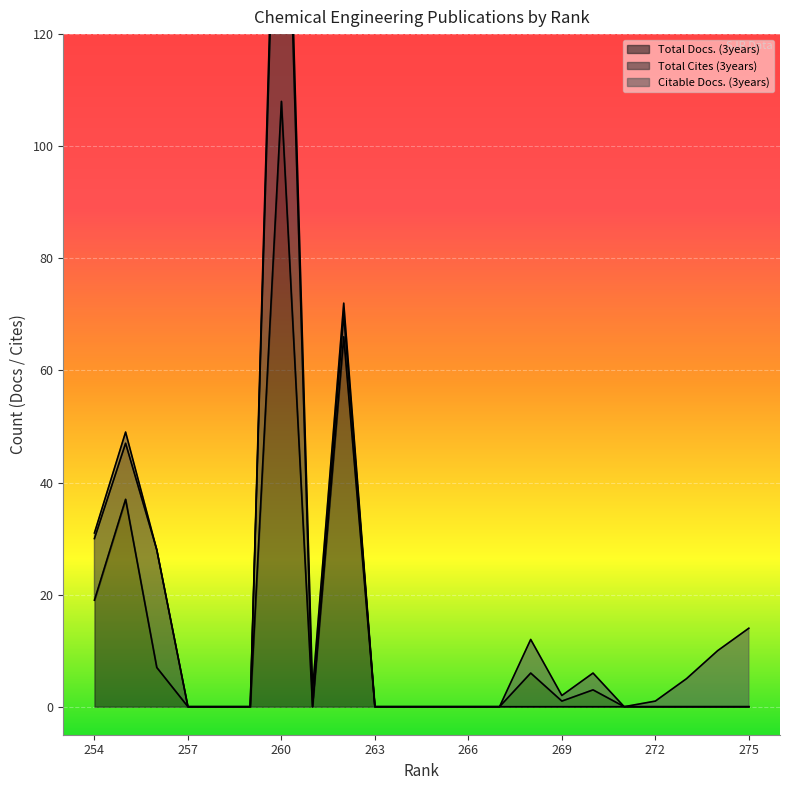

At which label does Total Docs. (3years) reach its peak?

260